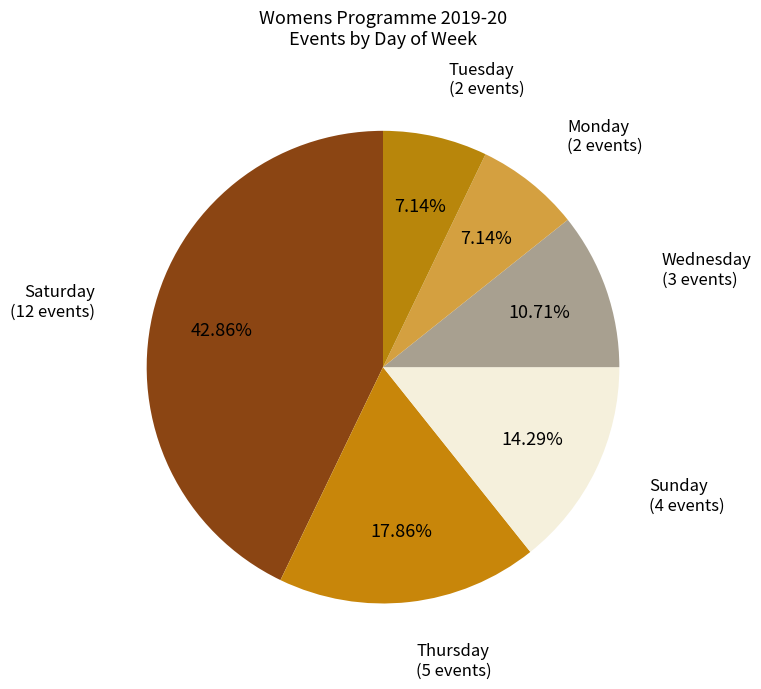

Count the number of slices in the pie.

6